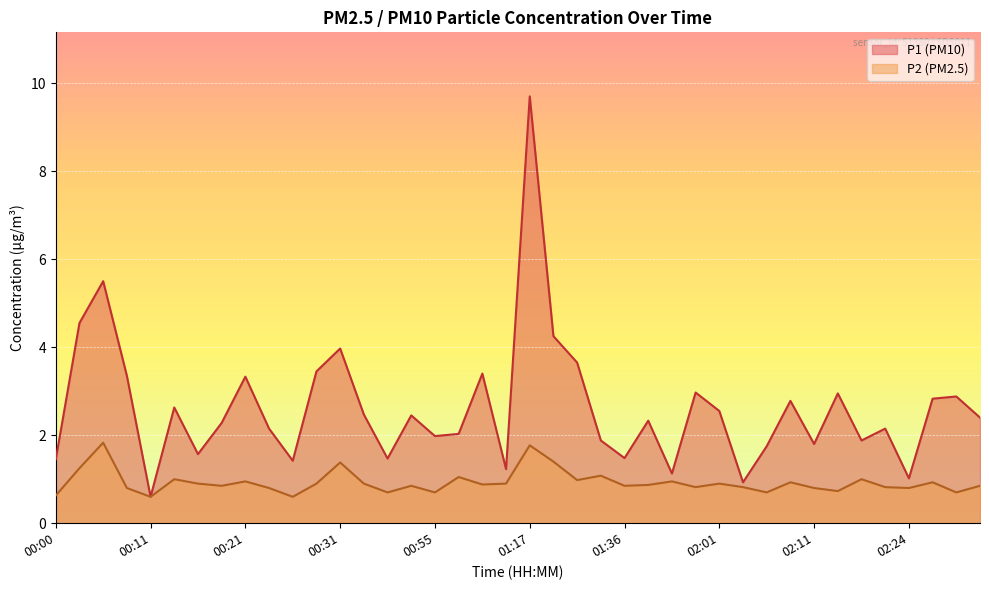

List the labels in order of P2 value, largest first.

00:05, 01:17, 01:19, 00:31, 00:03, 01:34, 00:58, 00:14, 02:19, 01:28, 00:21, 01:47, 02:08, 02:26, 00:16, 00:29, 00:36, 01:06, 02:01, 01:00, 01:39, 00:19, 00:44, 01:36, 02:31, 01:58, 02:03, 02:21, 00:08, 00:24, 02:11, 02:24, 02:16, 00:39, 00:55, 02:06, 02:29, 00:00, 00:11, 00:26